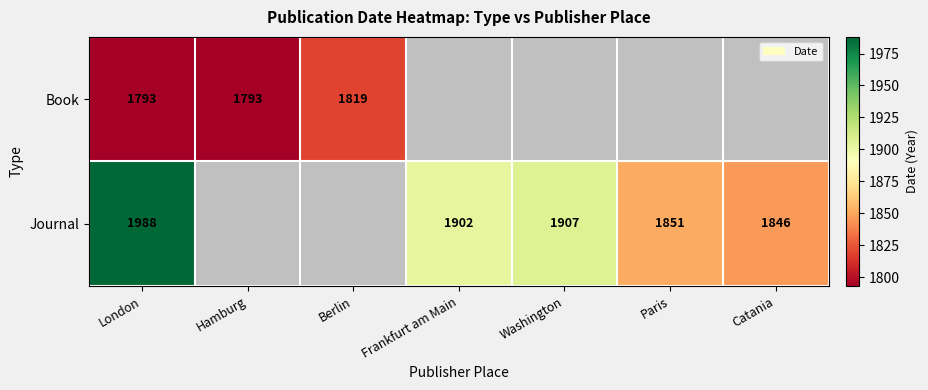

True or false: Journal has a value of 1907 at Washington.

True